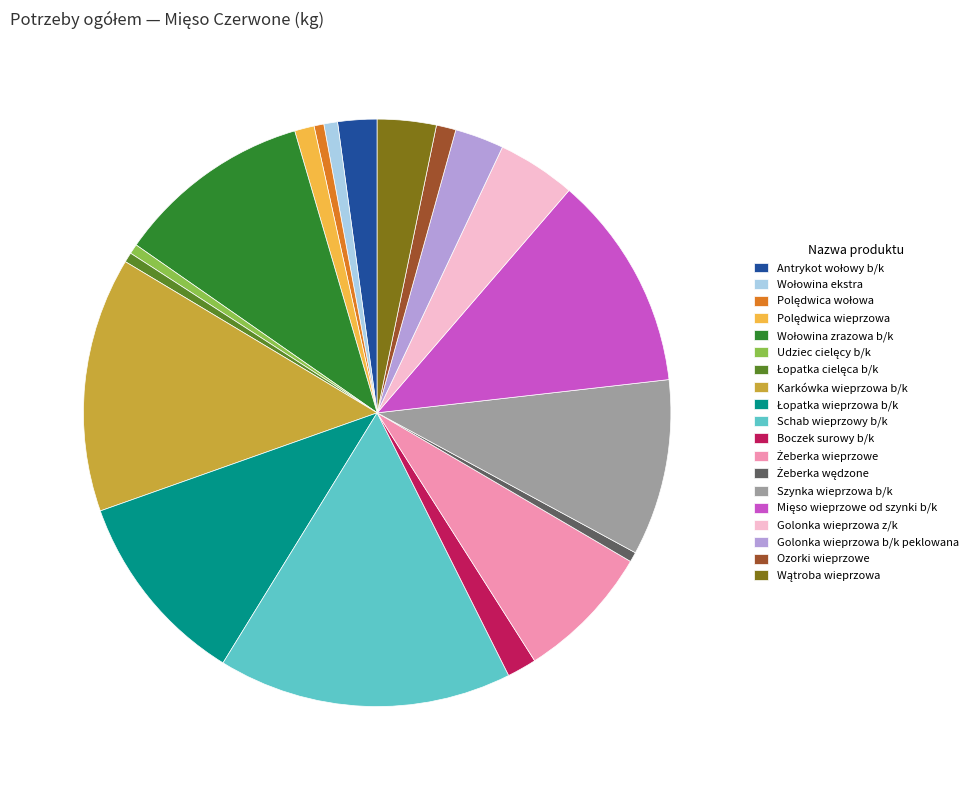

Is there any slice that represents more than half of the pie?

No